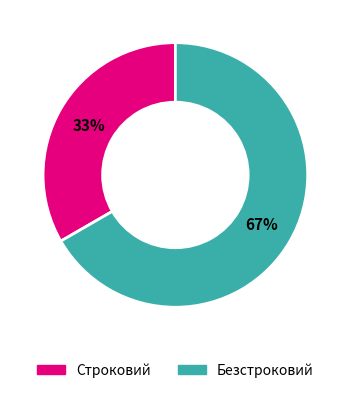

Rank the categories by value from lowest to highest.

Строковий, Безстроковий